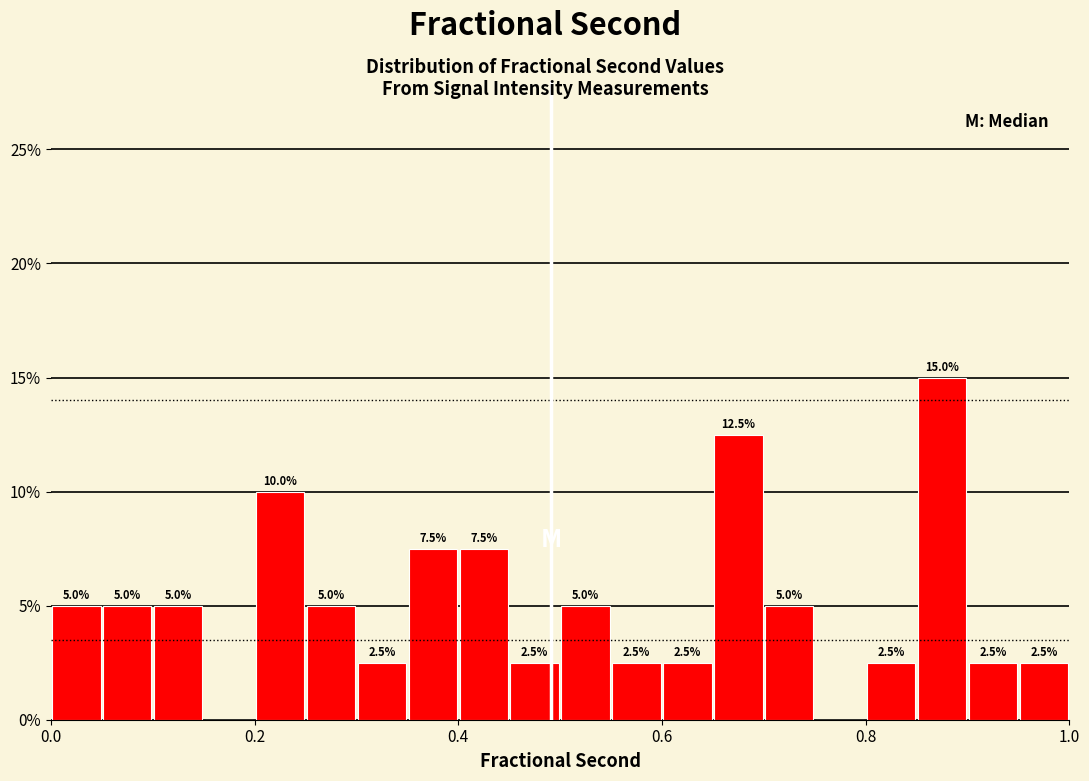

Around what value on the x-axis is the tallest bar? Give the approximate position of its centre, as read against the axis.

0.88